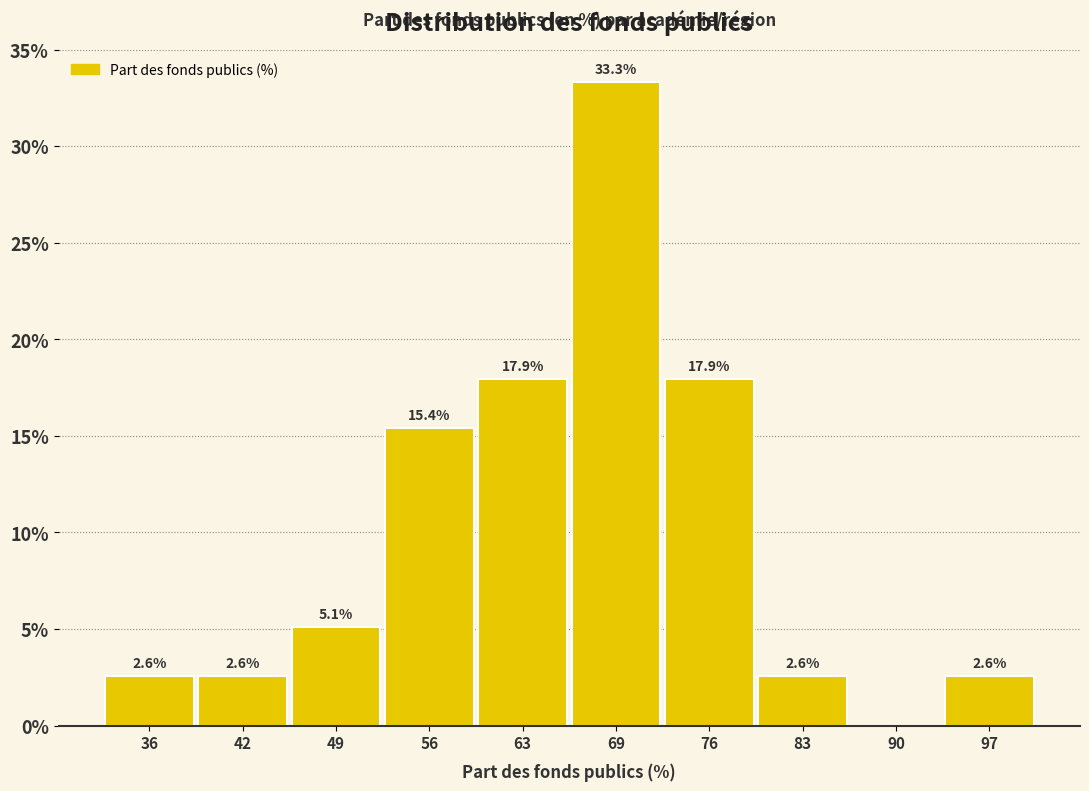

Which range on the x-axis has the tallest bar?

66 to 73